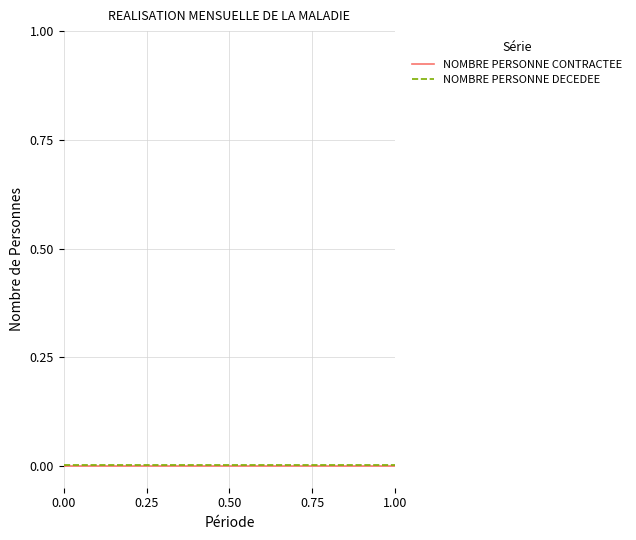

How many lines are shown in the chart?

2